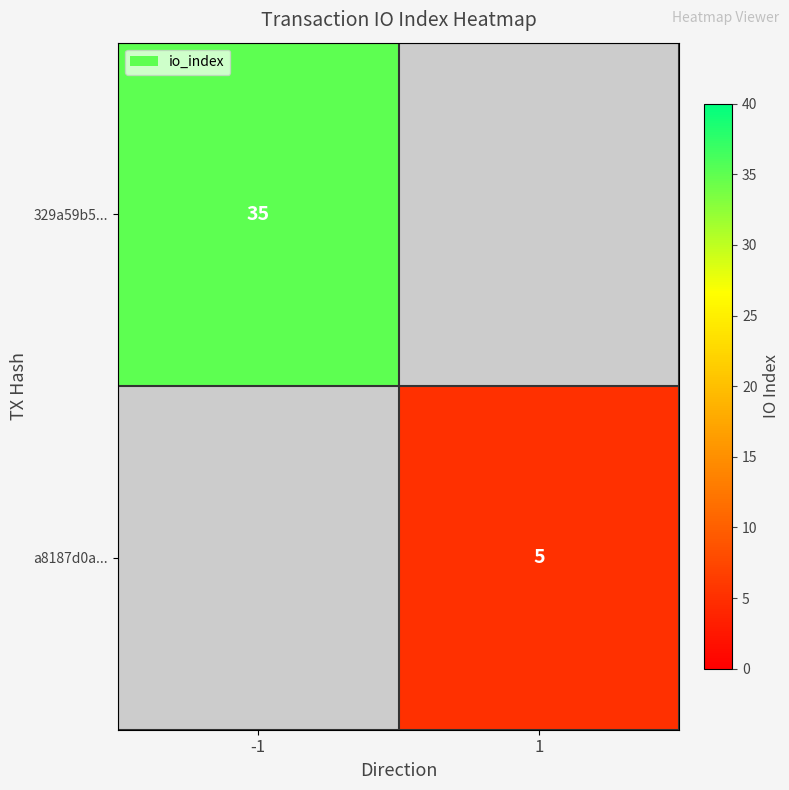

True or false: 329a59b5... has a value of 35 at -1.

True